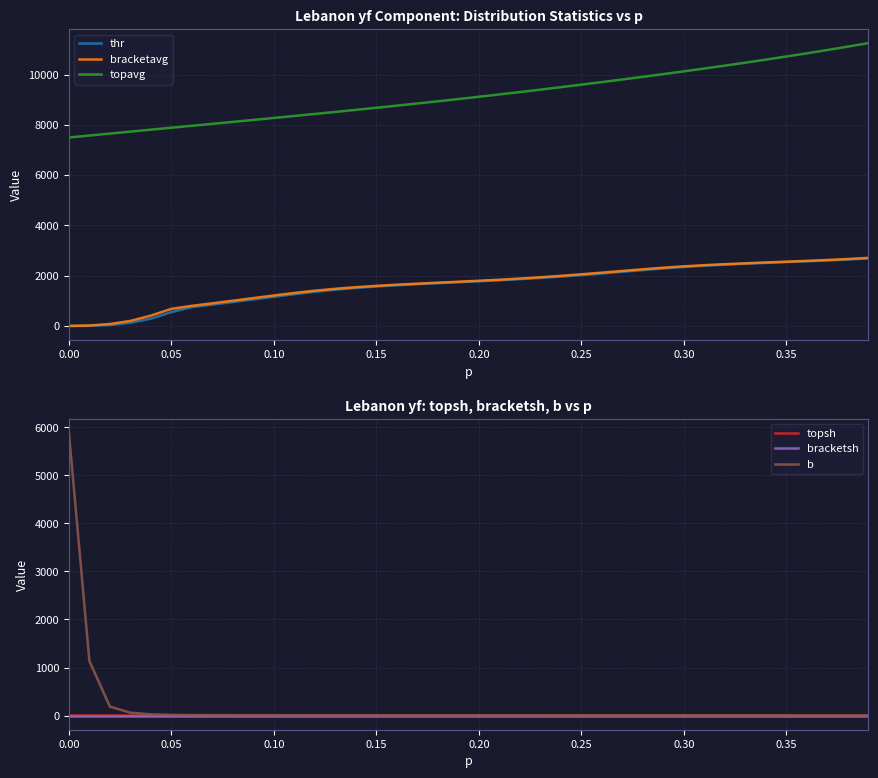

At which label does topavg first exceed 9114?

0.20